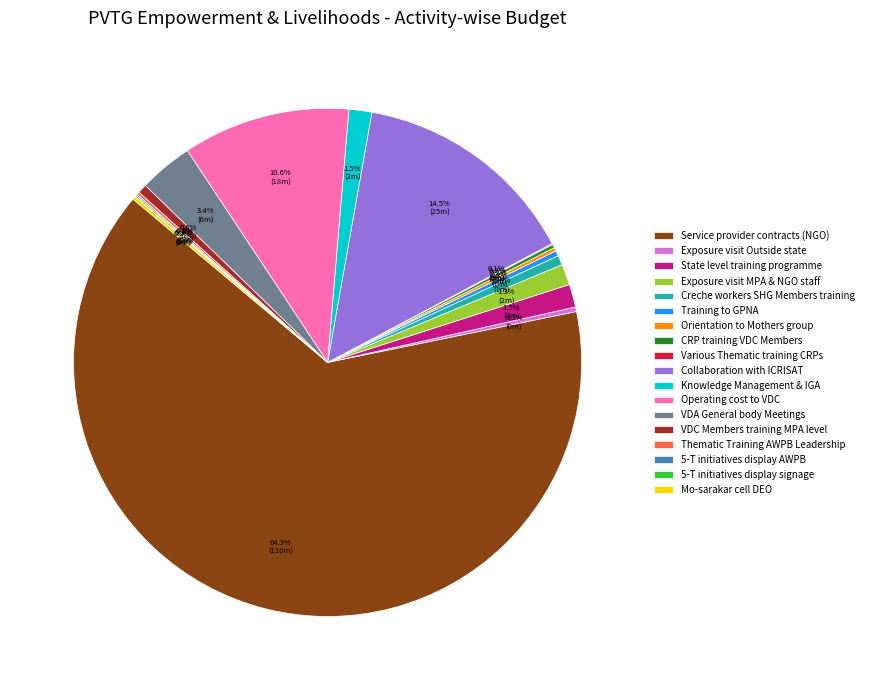

How much of the chart is everything except Exposure visit MPA & NGO staff?

98.7%